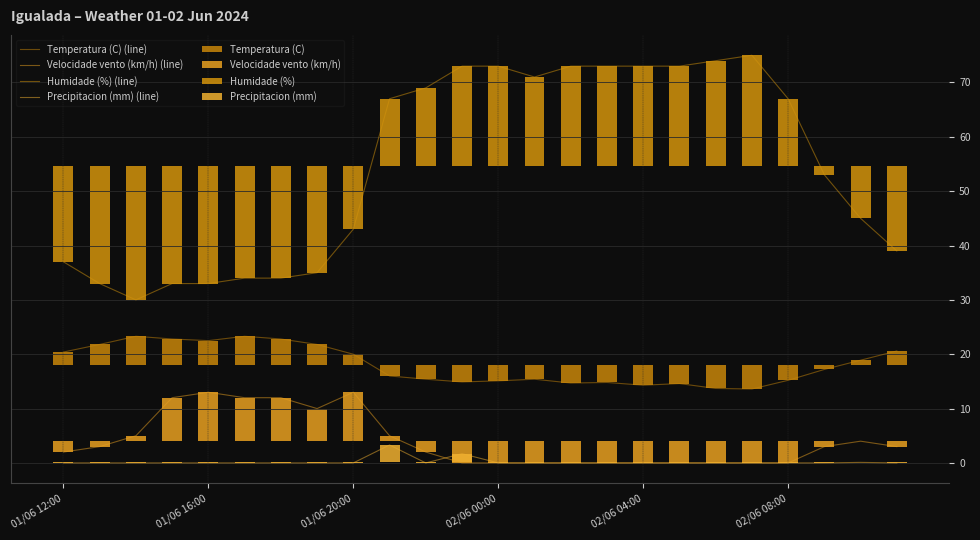

Are the bars horizontal?

No